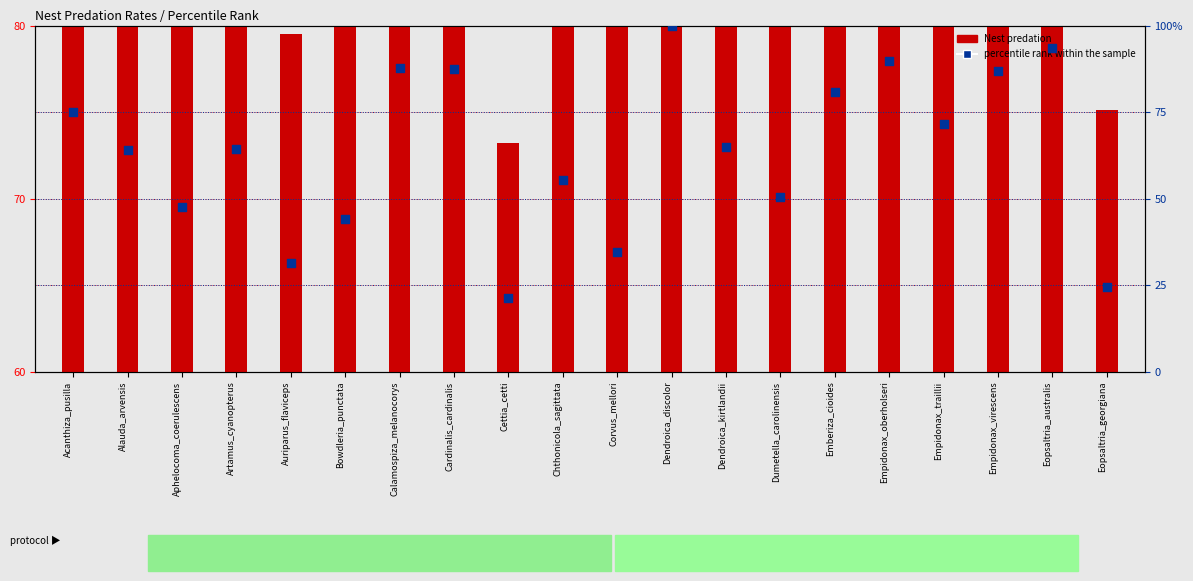

Is the value of Nest predation at Empidonax_virescens greater than the value of percentile rank within the sample at Eopsaltria_australis?

No